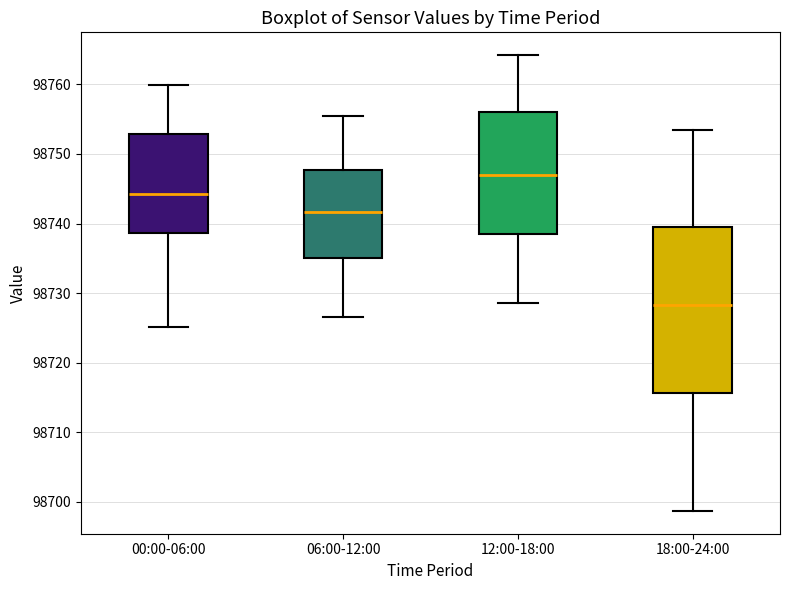

Where does the median line of the box for 18:00-24:00 sit on the y-axis? The values are not printed on the chart, so give them approximately, as read against the axis.

98728